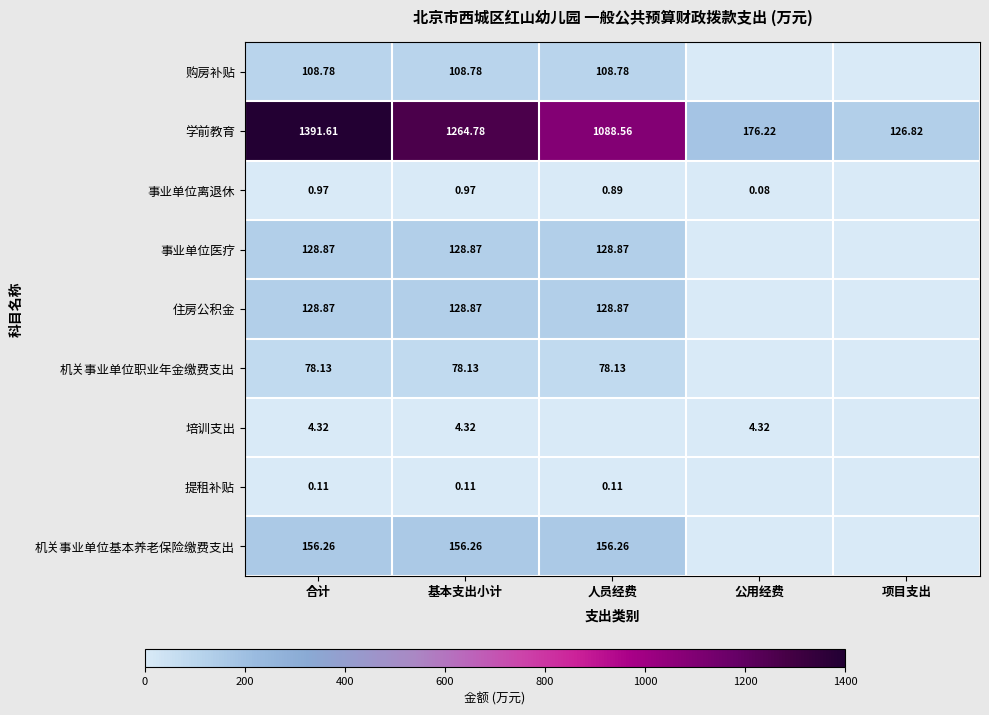

Between 合计 and 基本支出小计, which series saw the biggest shift?

学前教育